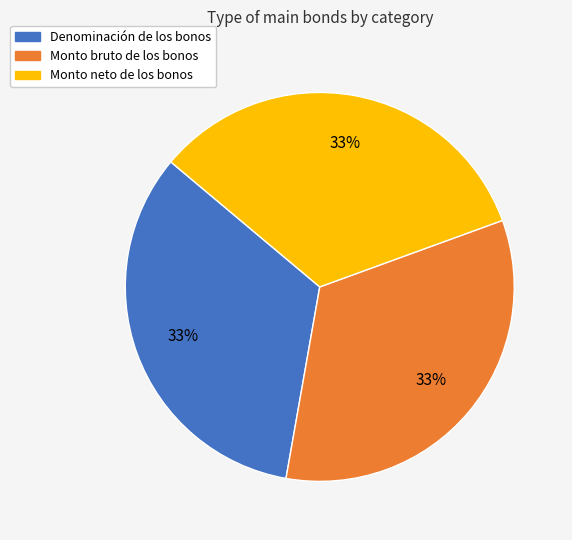

The Denominación de los bonos slice represents 48% of the pie. True or false?

False